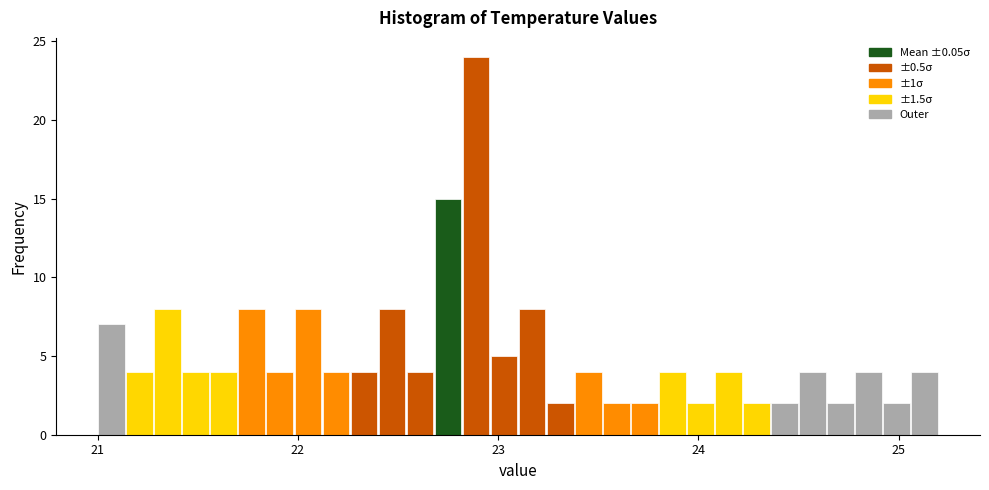

Around what value on the x-axis is the tallest bar? Give the approximate position of its centre, as read against the axis.

22.9